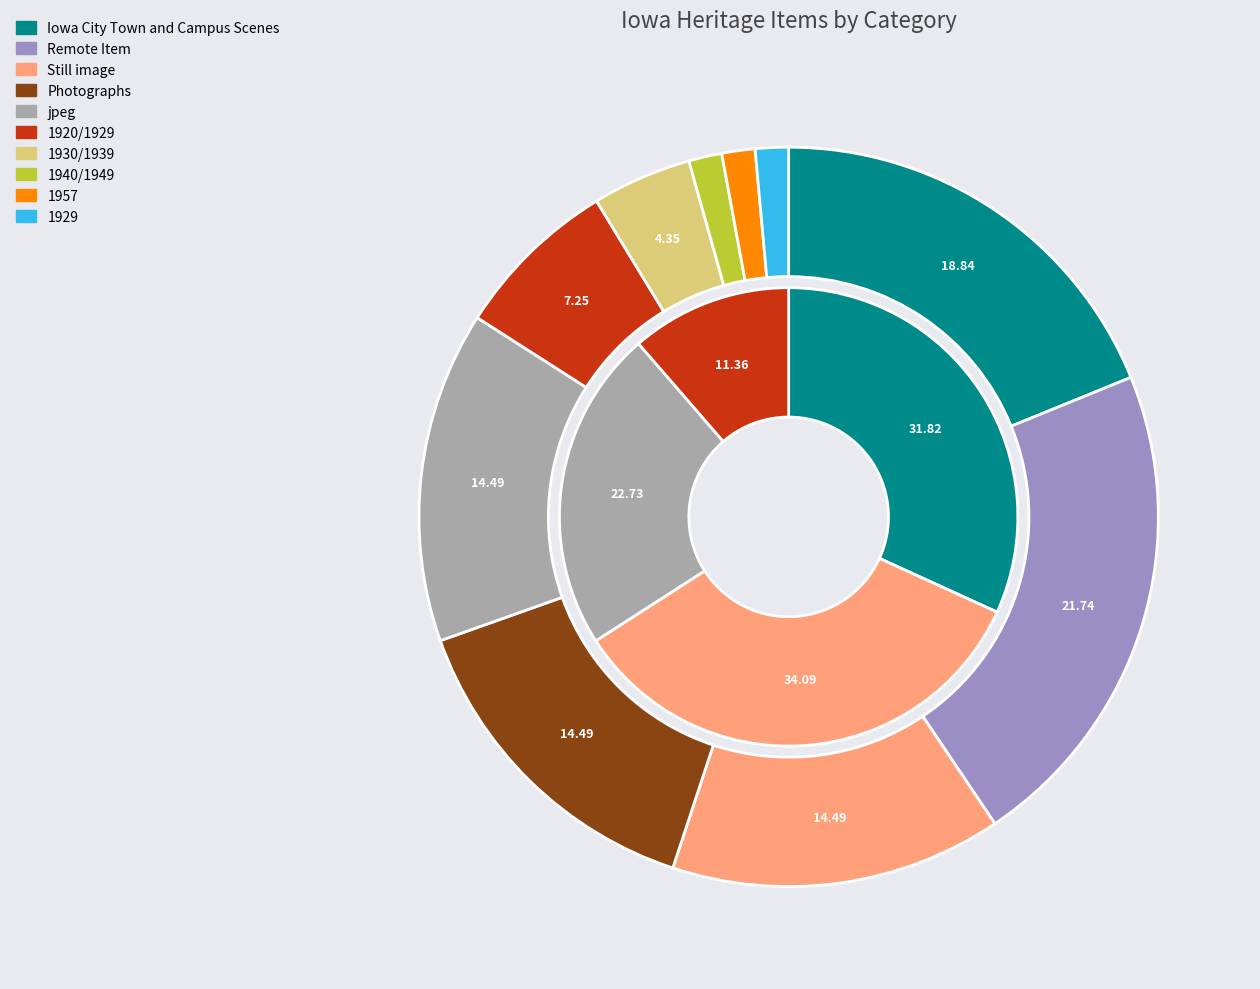

Is there any slice that represents more than half of the pie?

No